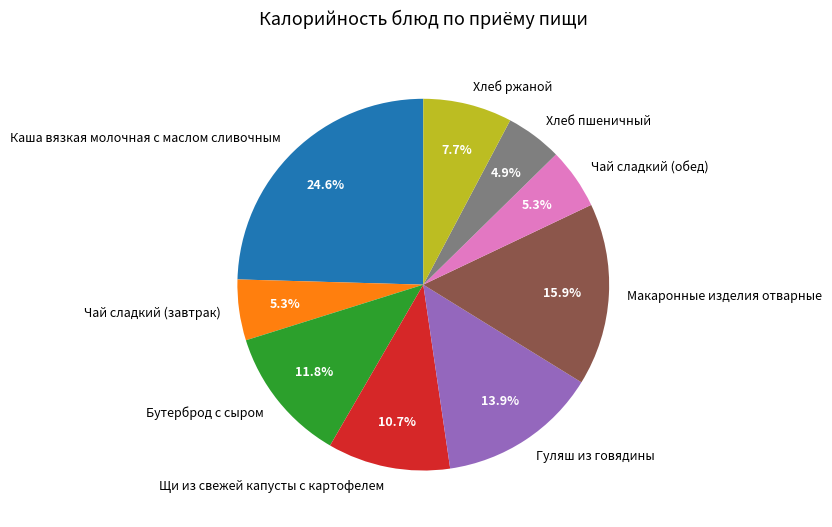

To the nearest percent, what percentage of the pie is Макаронные изделия отварные?

16%